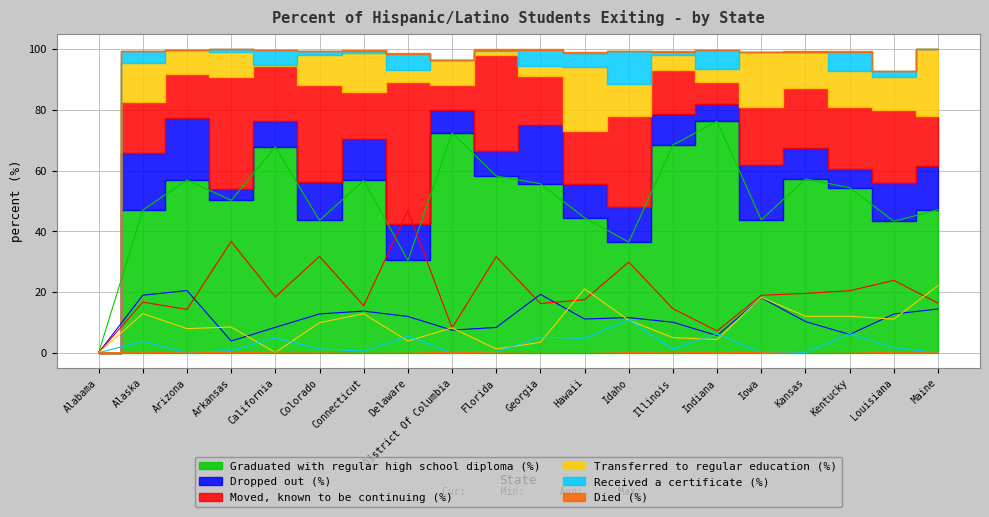

Does the chart display data point markers on the line(s)?

No